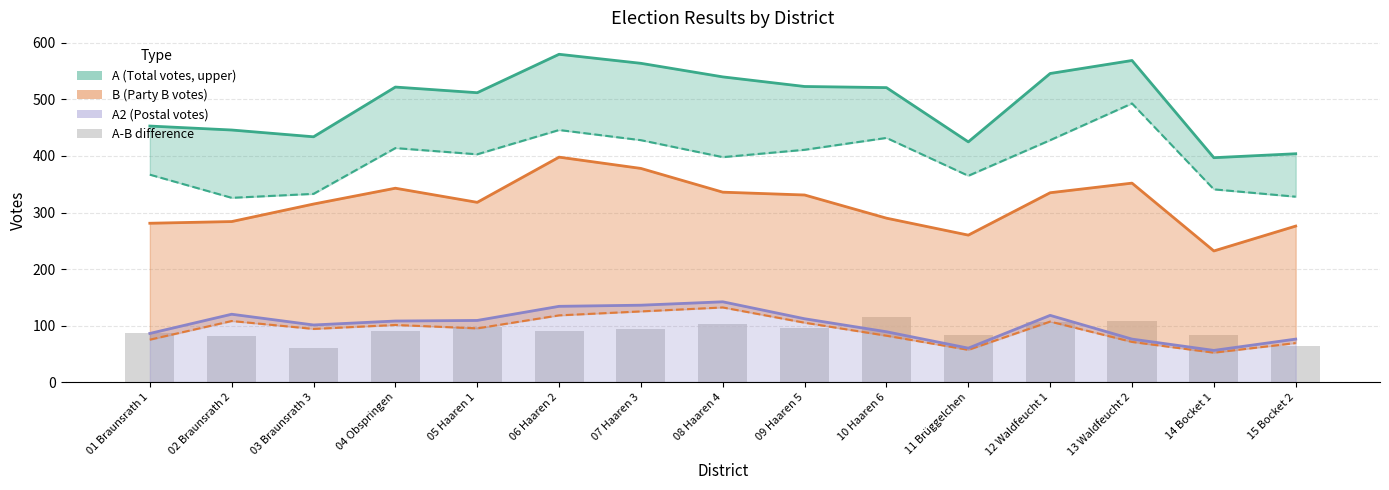

List the labels in order of value, largest first.

10 Haaren 6, 13 Waldfeucht 2, 12 Waldfeucht 1, 08 Haaren 4, 05 Haaren 1, 09 Haaren 5, 07 Haaren 3, 06 Haaren 2, 04 Obspringen, 01 Braunsrath 1, 11 Brüggelchen, 14 Bocket 1, 02 Braunsrath 2, 15 Bocket 2, 03 Braunsrath 3